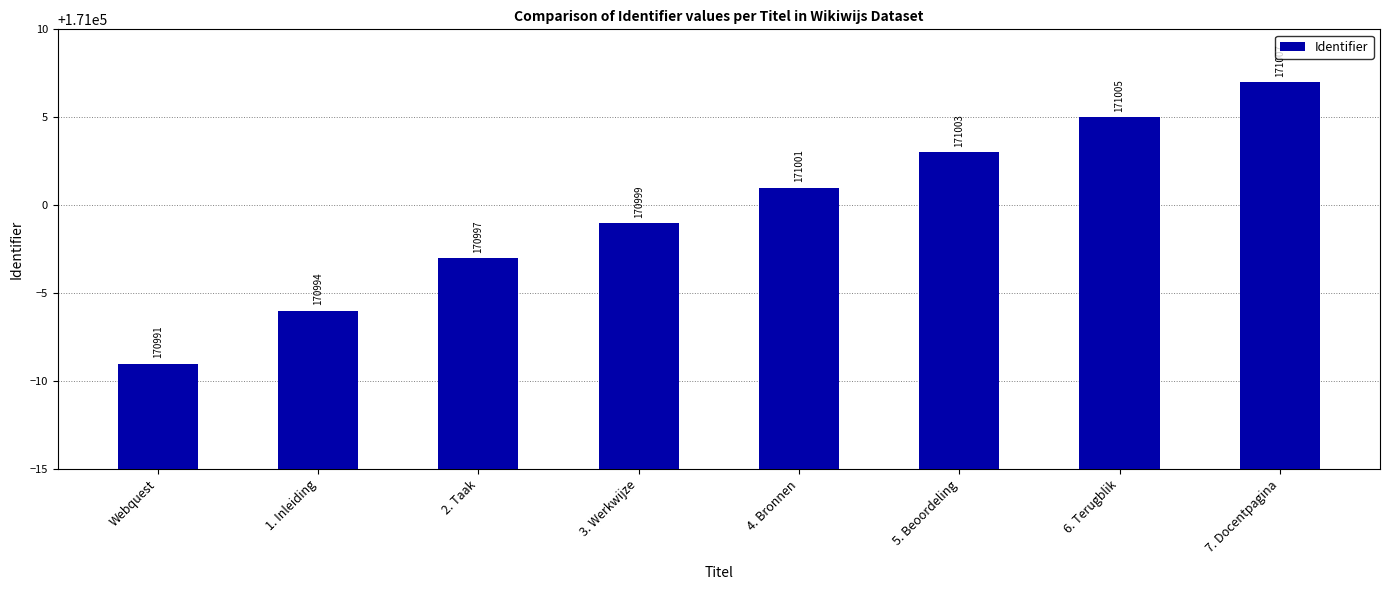

What is the minimum value shown in the chart?

170991